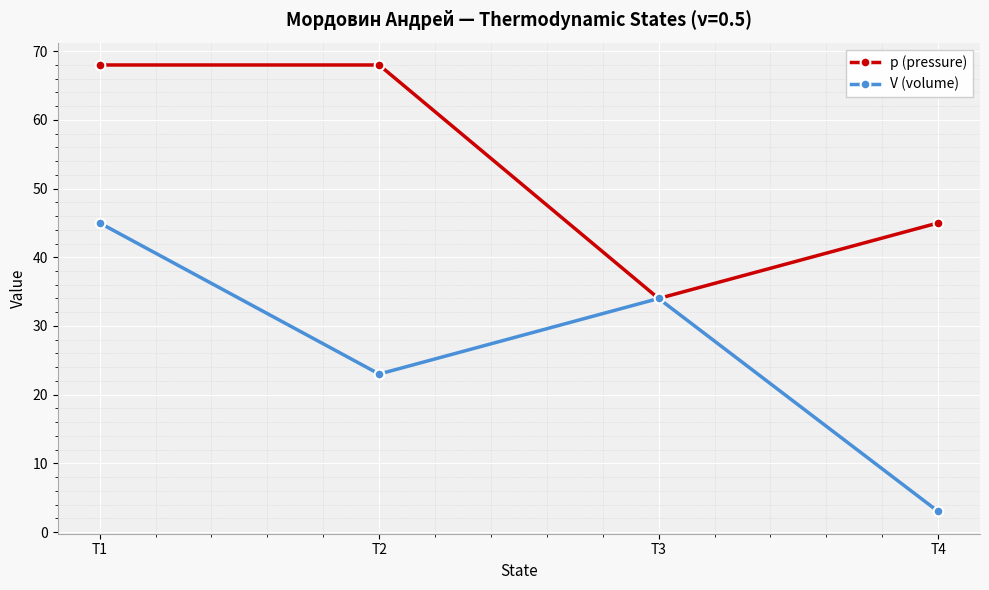

How many categories are shown in the chart?

4